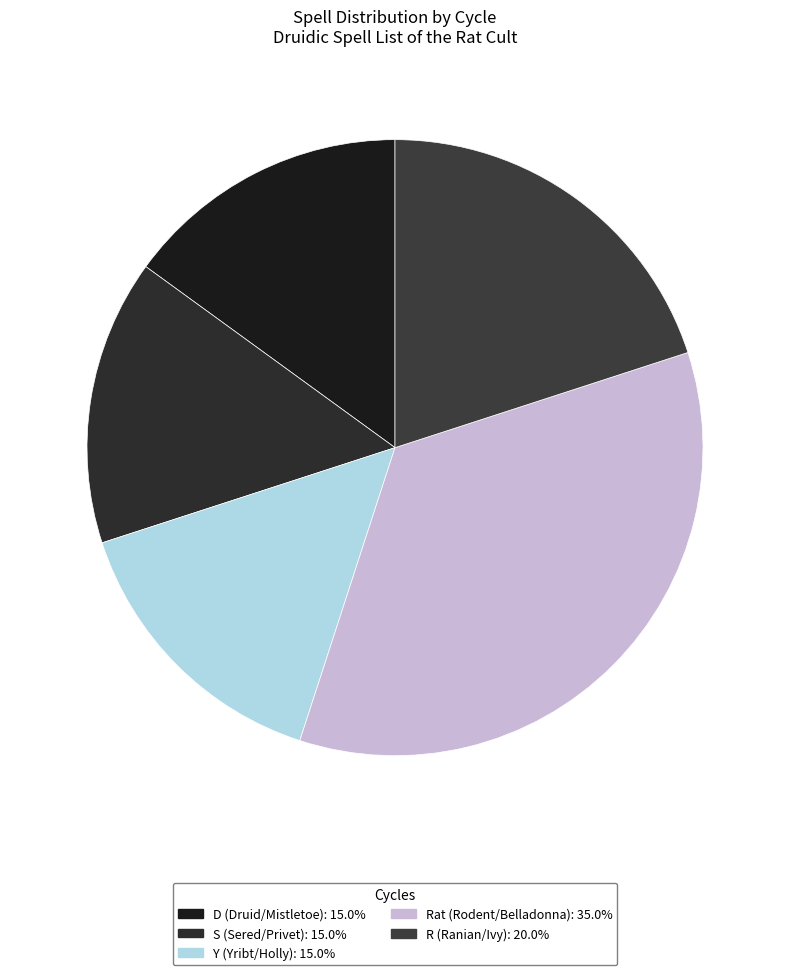

How many slices are in this pie chart?

5